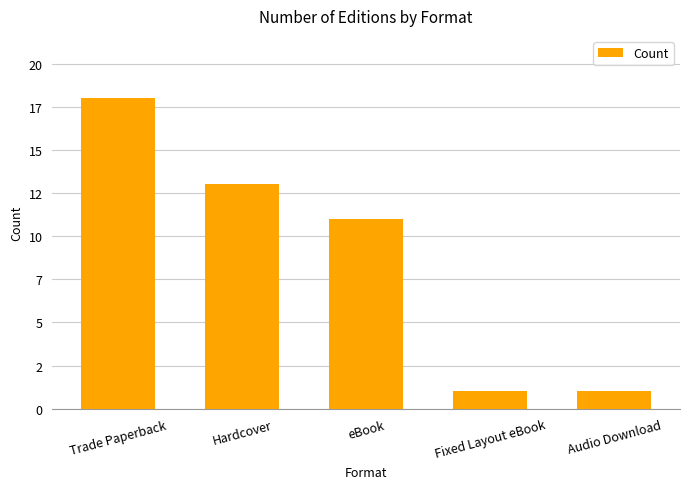

True or false: the data shows 0 at Audio Download.

False